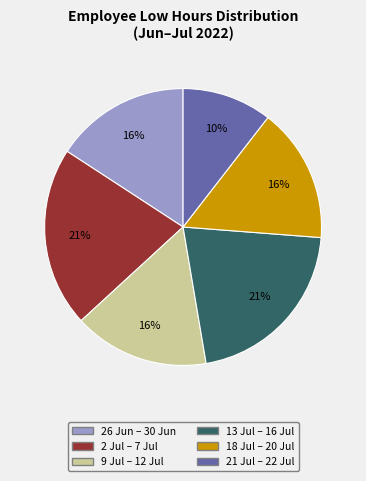

To the nearest percent, what is the difference between the largest and smallest slice percentages?

11%